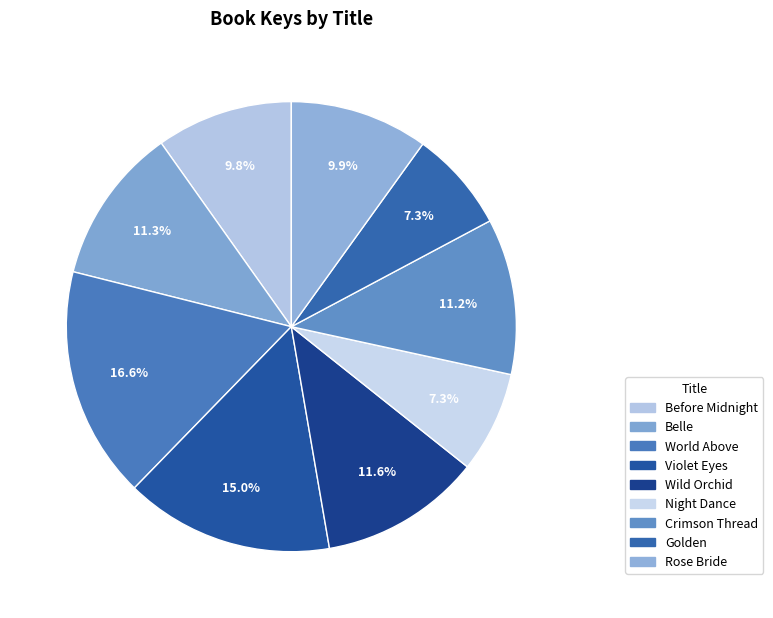

What percentage is the Before Midnight slice, to the nearest percent?

10%